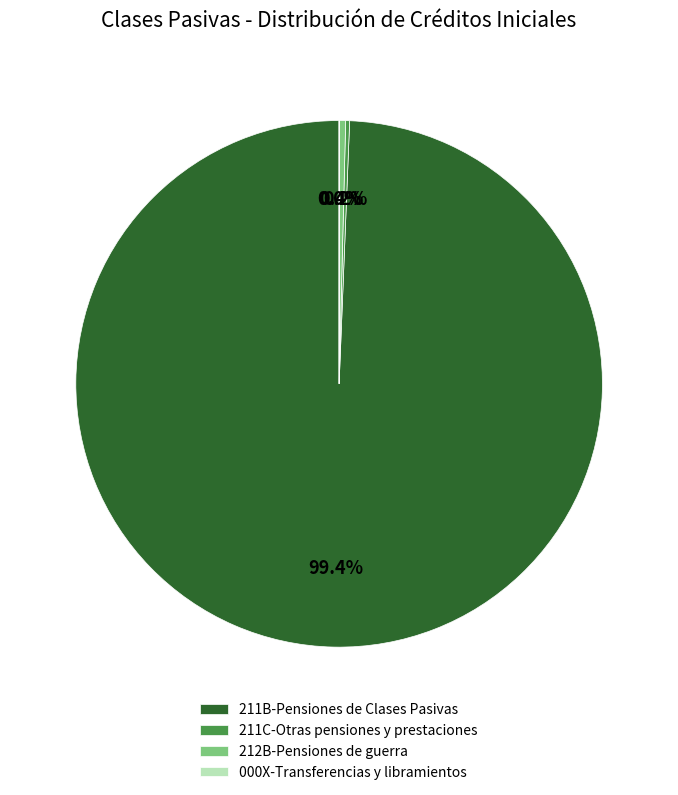

To the nearest percent, what is the combined percentage of 212B-Pensiones de guerra and 211B-Pensiones de Clases Pasivas?

100%